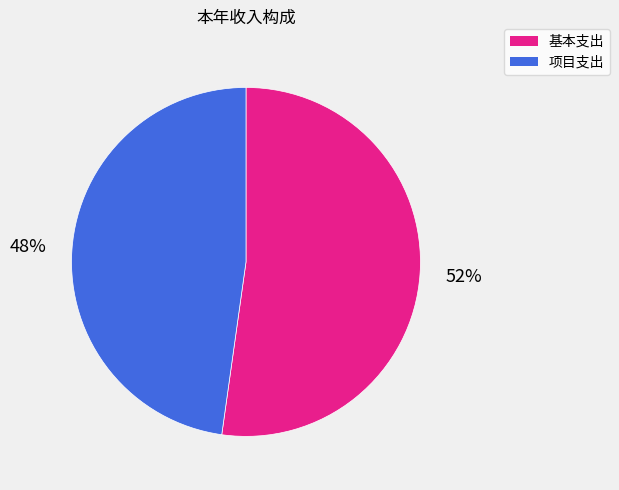

Rank the categories by value from highest to lowest.

基本支出, 项目支出